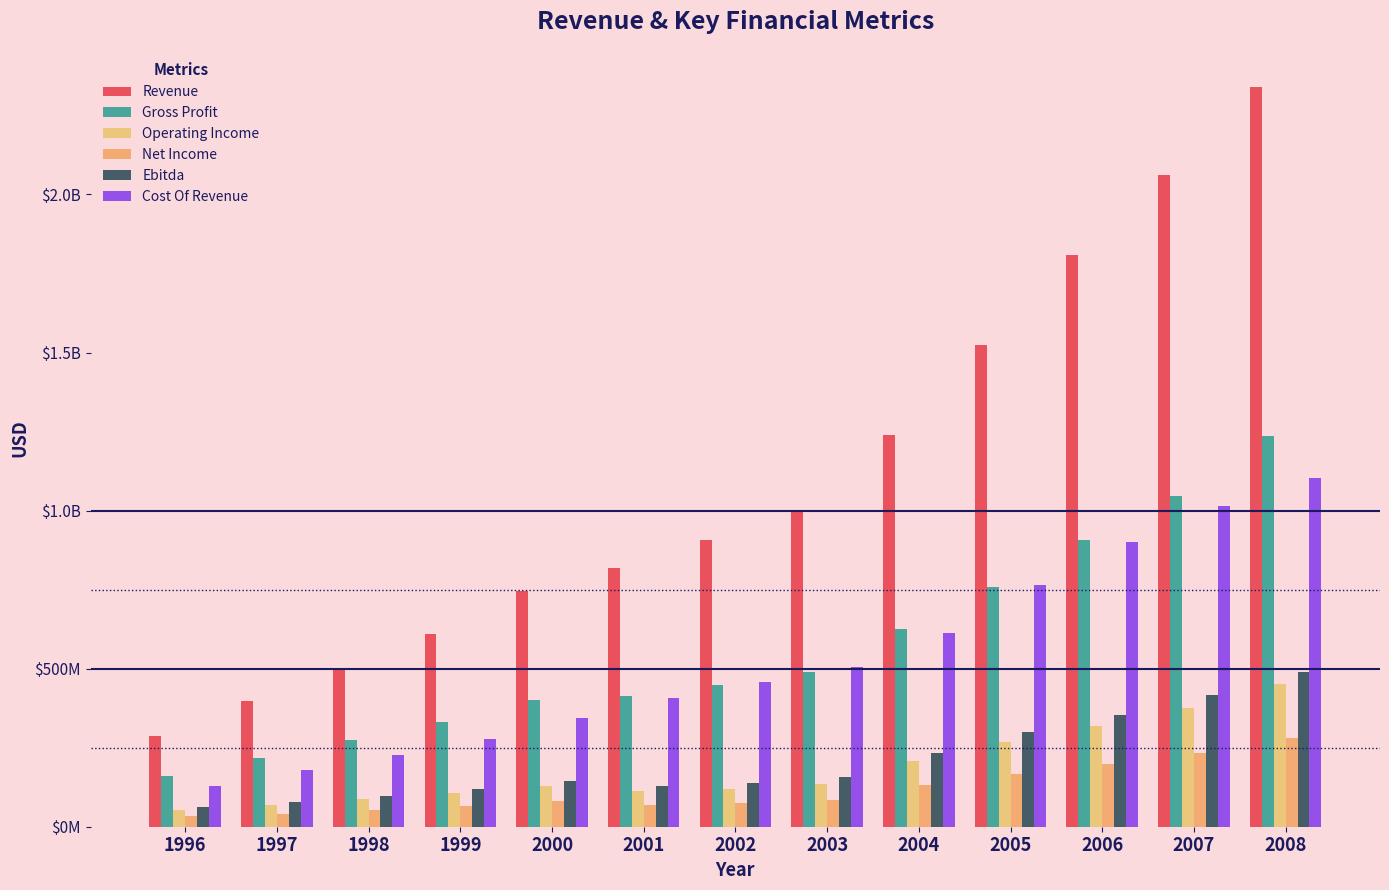

Which series has the largest total across all categories?

Revenue